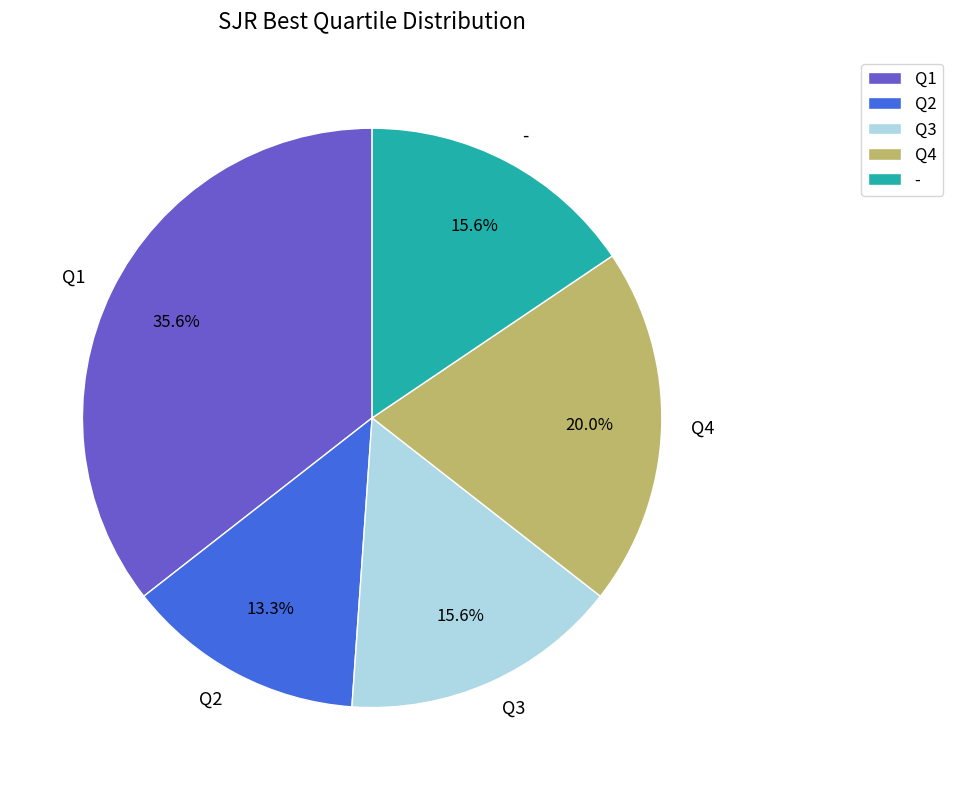

What percentage is the Q2 slice, to the nearest percent?

13%